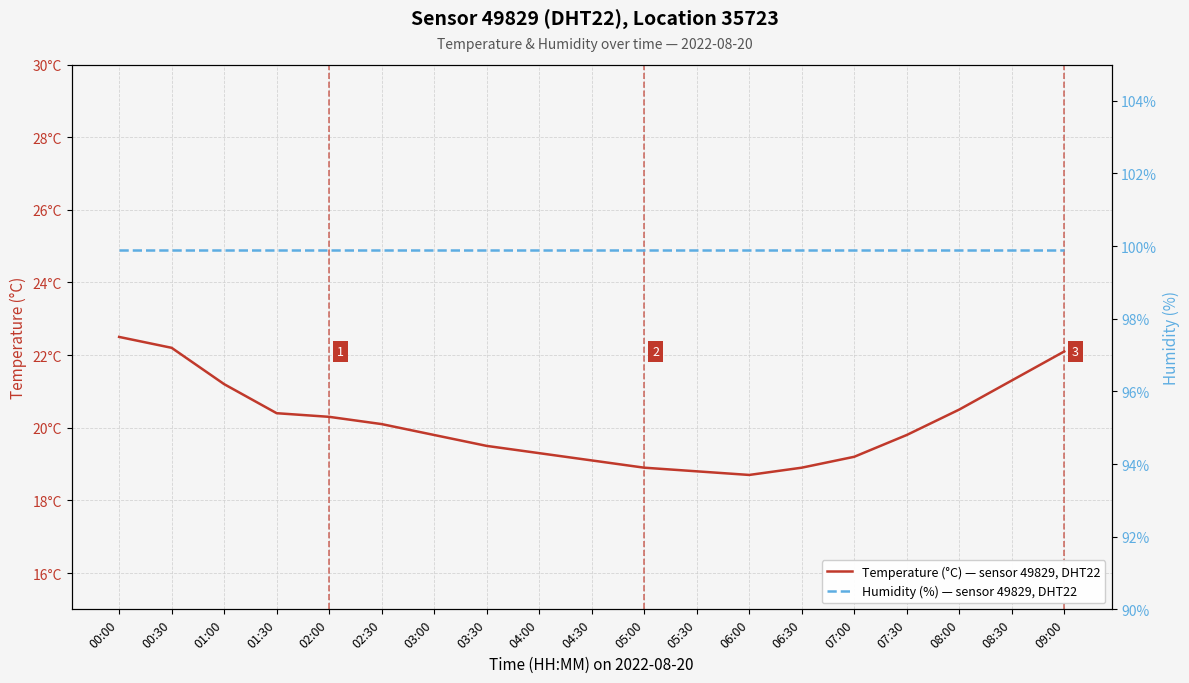

Which series has the largest total across all categories?

Humidity (%) — sensor 49829, DHT22